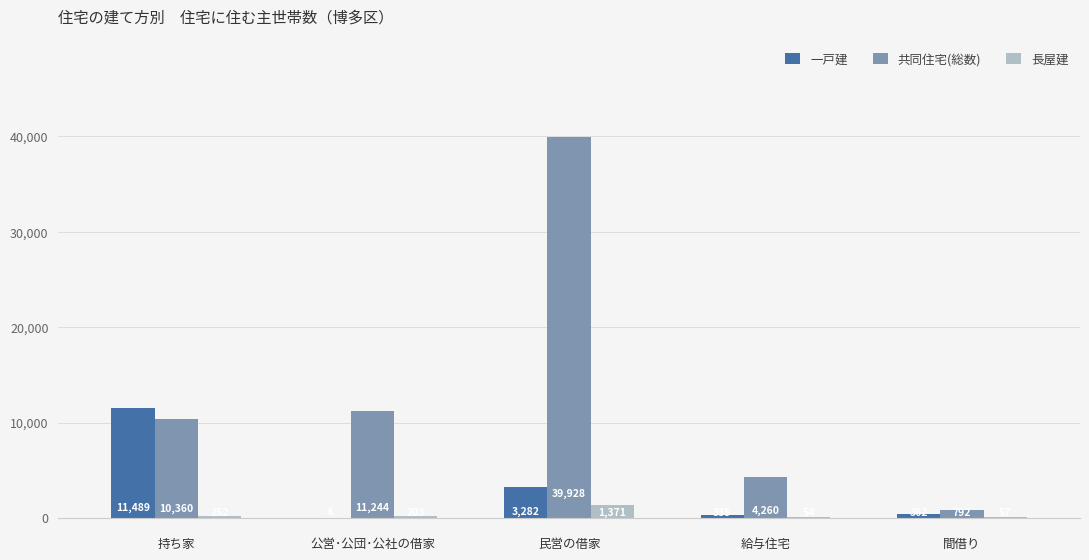

What is the greatest value displayed?

39928